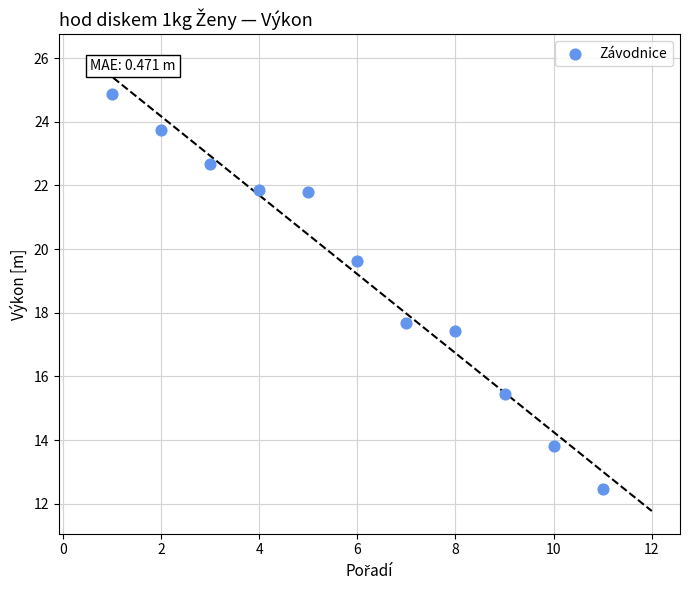

What is the average Y value?

19.2